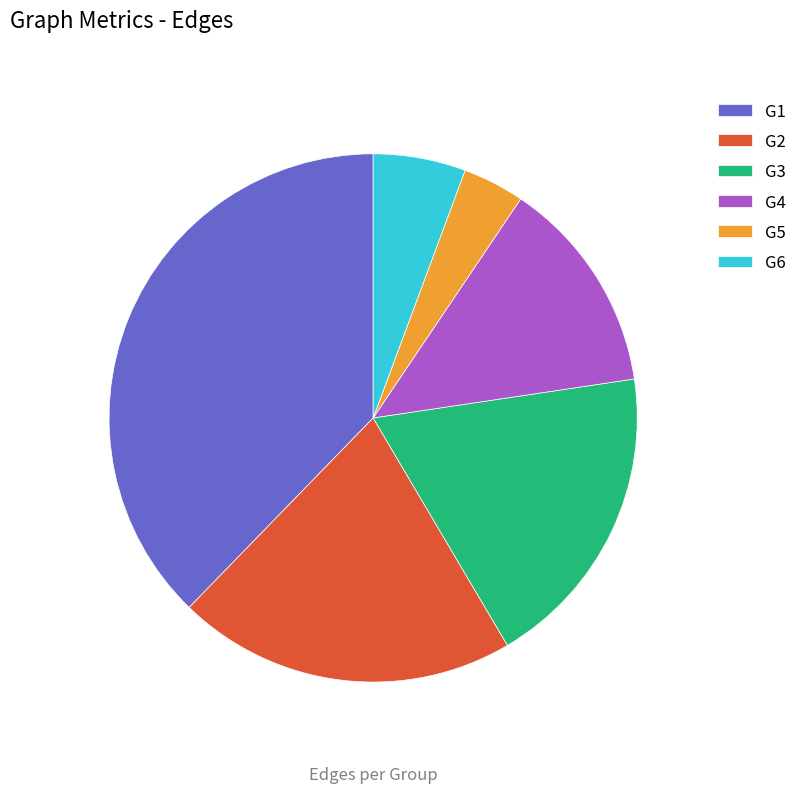

How many slices are in this pie chart?

6